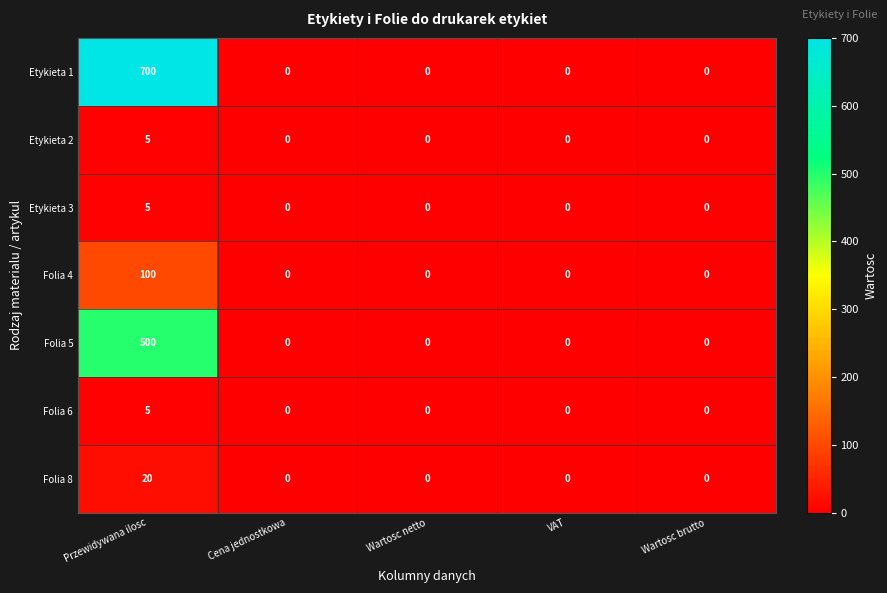

Which category has the highest value in the Folia 5 series?

Przewidywana ilosc